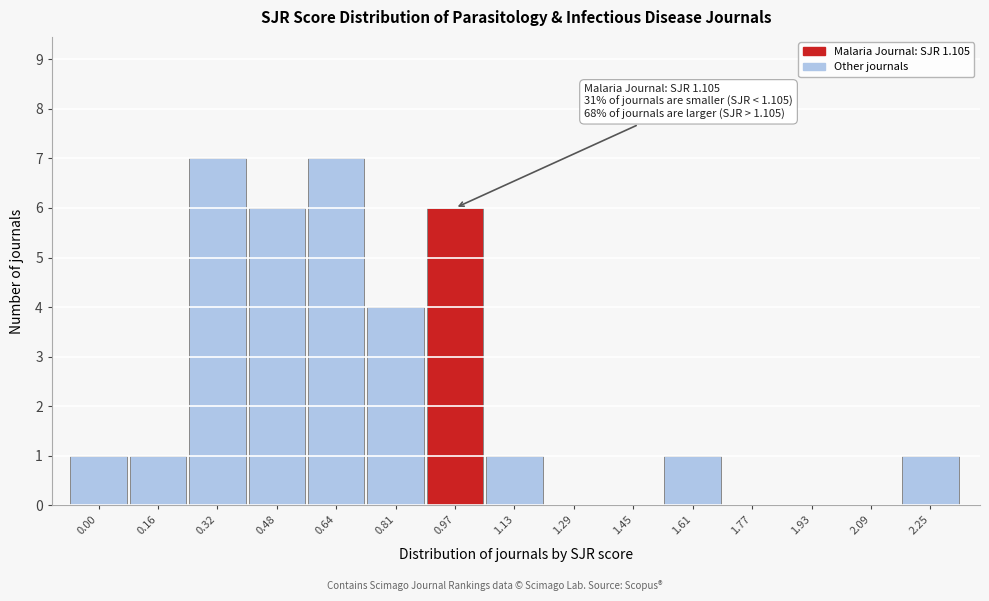

Reading left to right, list all the values displayed in this chart.

0.00=1	0.16=1	0.32=7	0.48=6	0.64=7	0.81=4	0.97=6	1.13=1	1.29=0	1.45=0	1.61=1	1.77=0	1.93=0	2.09=0	2.25=1